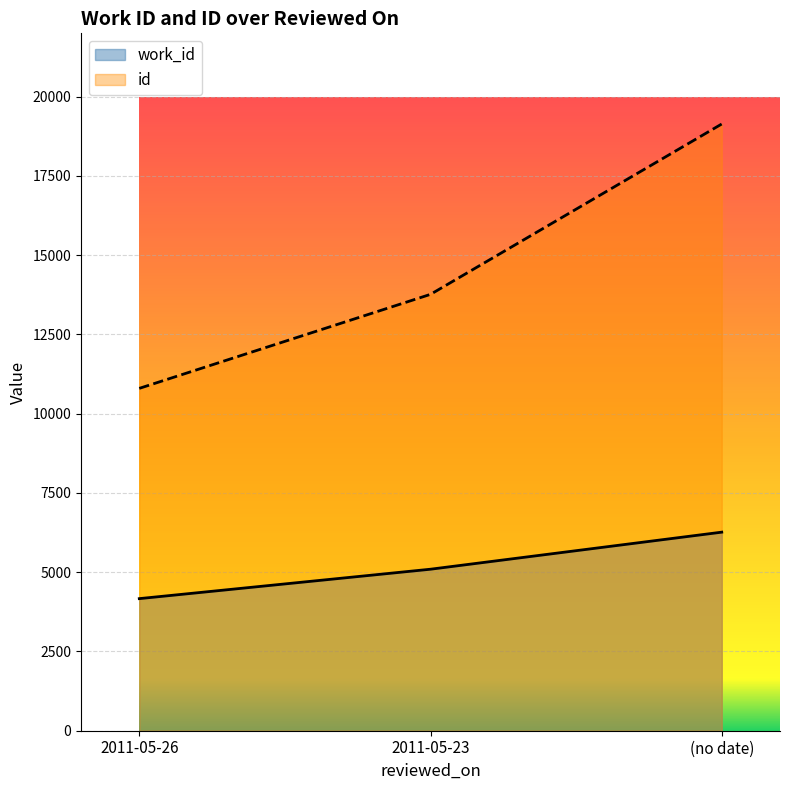

Is it true that id equals 13766 at 2011-05-23?

True